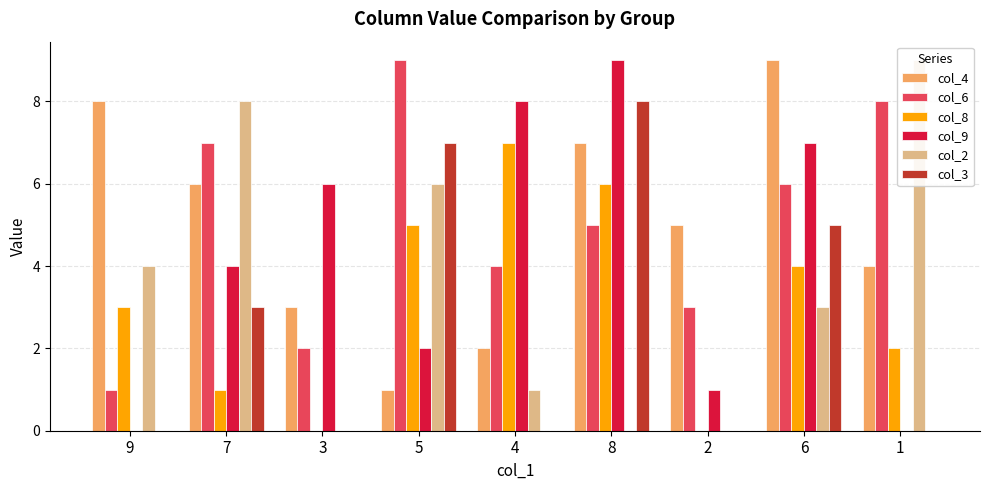

Reading right to left, list all the values displayed in this chart.

col_4: 4	9	5	7	2	1	3	6	8
col_6: 8	6	3	5	4	9	2	7	1
col_8: 2	4	0	6	7	5	0	1	3
col_9: 0	7	1	9	8	2	6	4	0
col_2: 9	3	0	0	1	6	0	8	4
col_3: 0	5	0	8	0	7	0	3	0